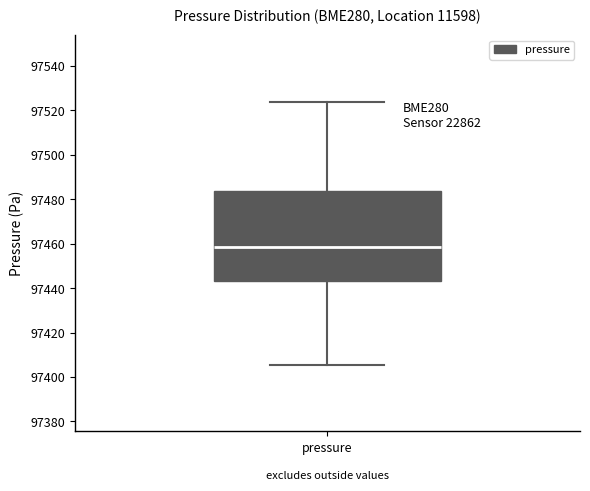

Transcribe this box plot: give where the median line is, the range the box spans, and where the two whiskers end, as read against the y-axis. The values are not printed on the chart, so give them approximately, as read against the axis.

median 97458, box 97444 to 97484, whiskers 97406 to 97524